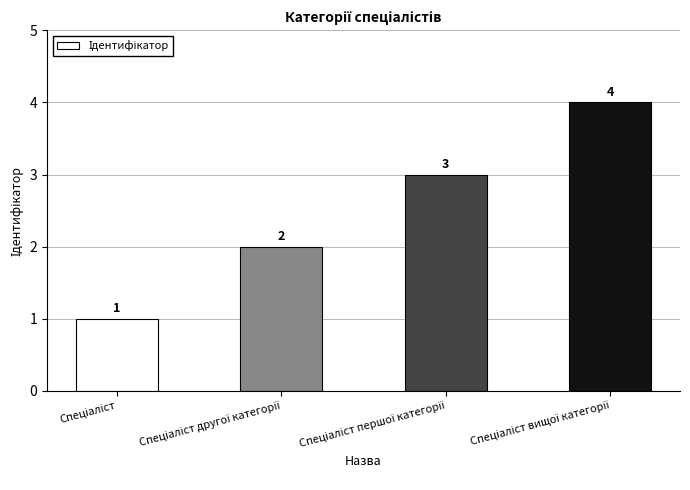

What is the greatest value displayed?

4